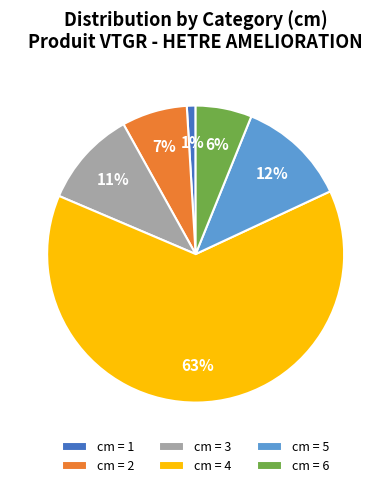

How many slices are in this pie chart?

6